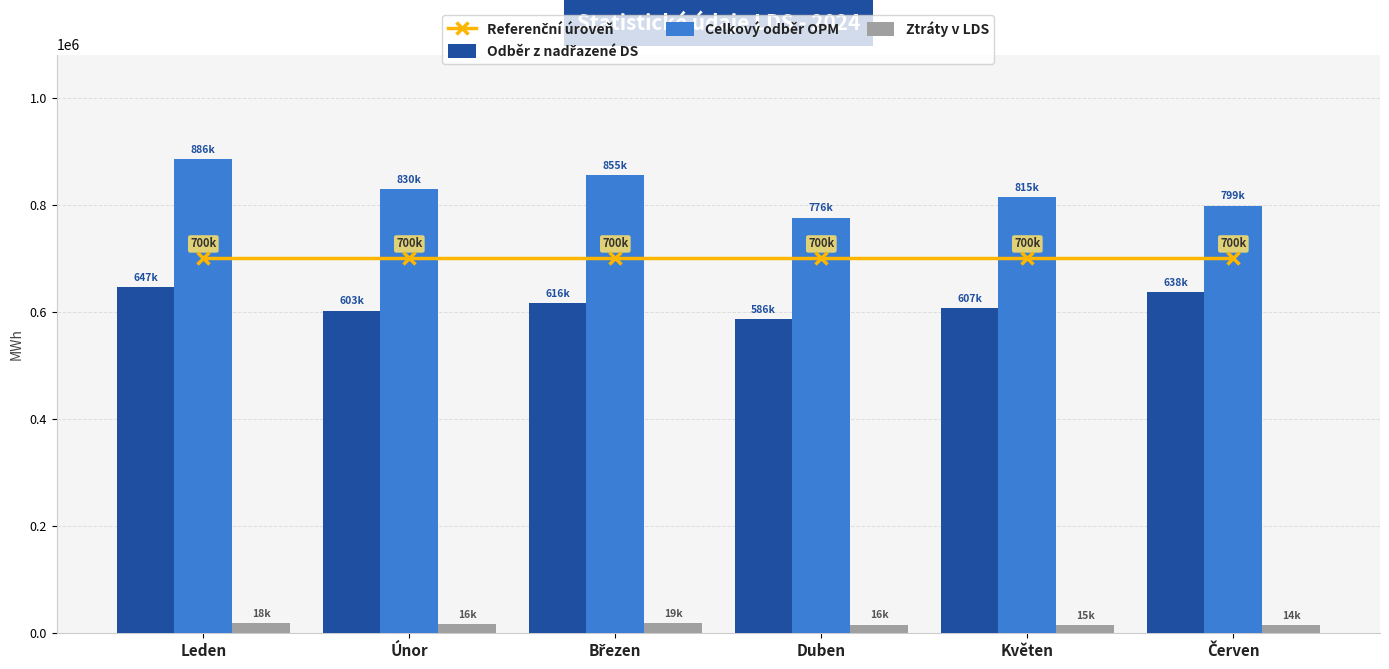

At which label does Celkový odběr OPM reach its peak?

Leden